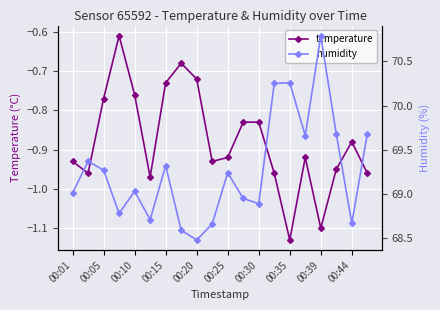

Reading left to right, extract all data points from this chart.

temperature: -0.9	-1.0	-0.8	-0.6	-0.8	-1.0	-0.7	-0.7	-0.7	-0.9	-0.9	-0.8	-0.8	-1.0	-1.1	-0.9	-1.1	-0.9	-0.9	-1.0
humidity: 69.0	69.4	69.3	68.8	69.0	68.7	69.3	68.6	68.5	68.7	69.2	69.0	68.9	70.2	70.3	69.7	70.8	69.7	68.7	69.7